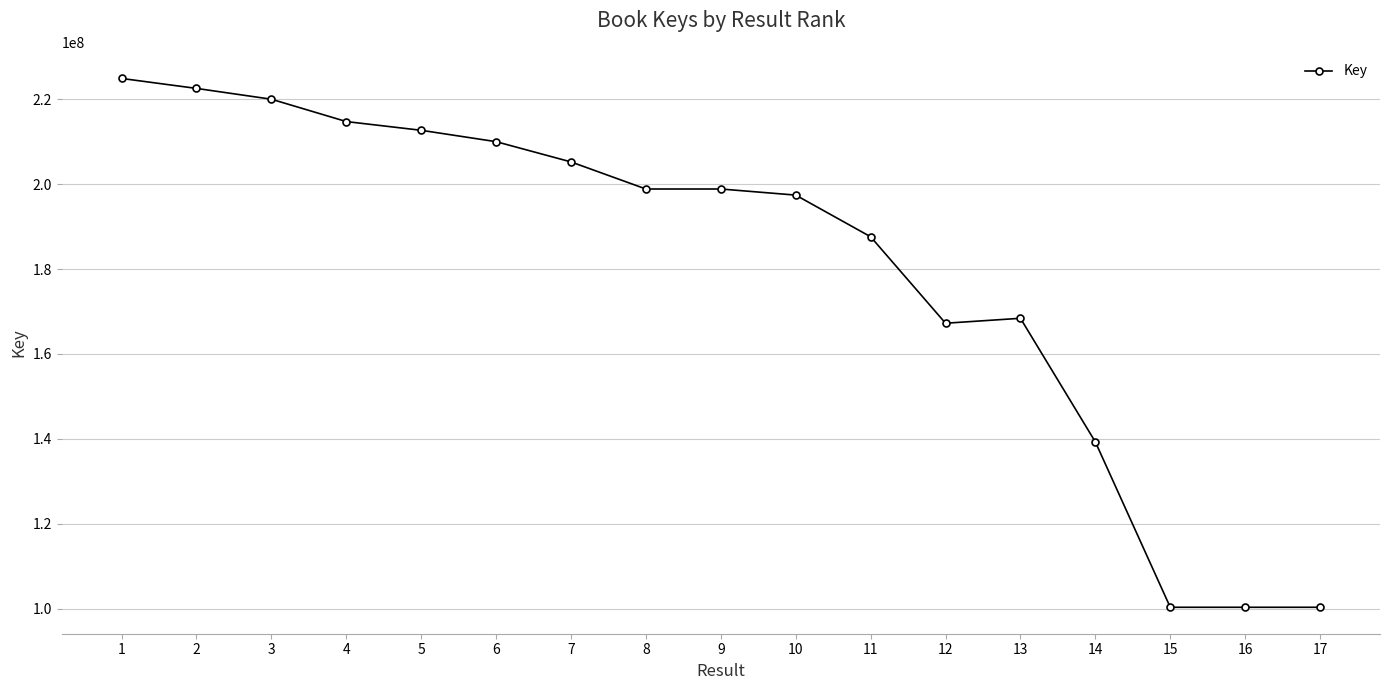

What is the approximate value at 17, to the nearest 50?

100403100